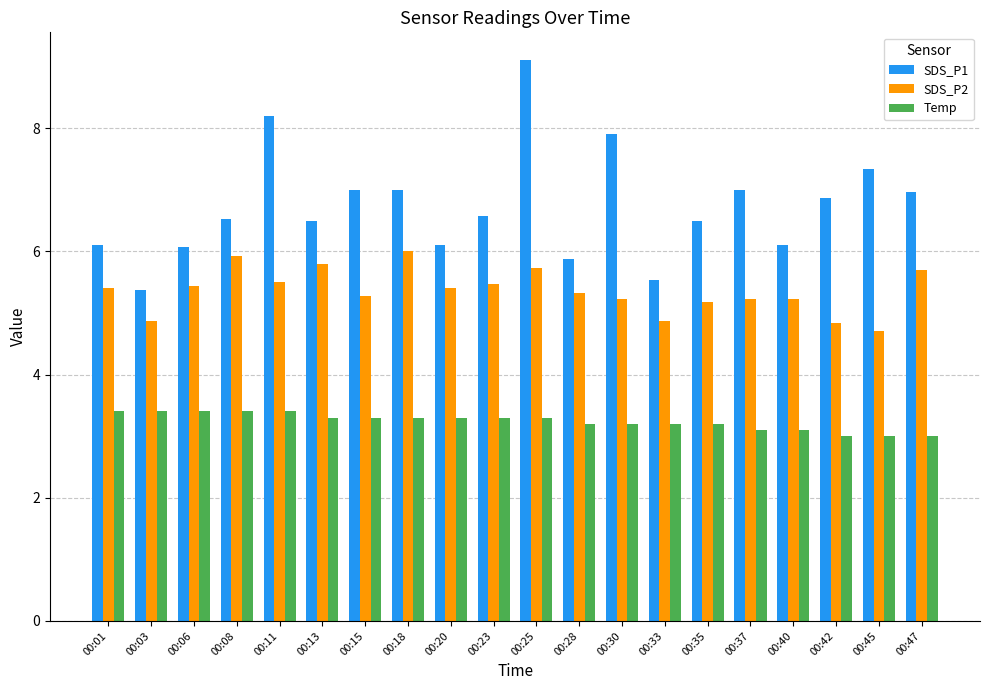

At how many categories does at least one series exceed 4?

20